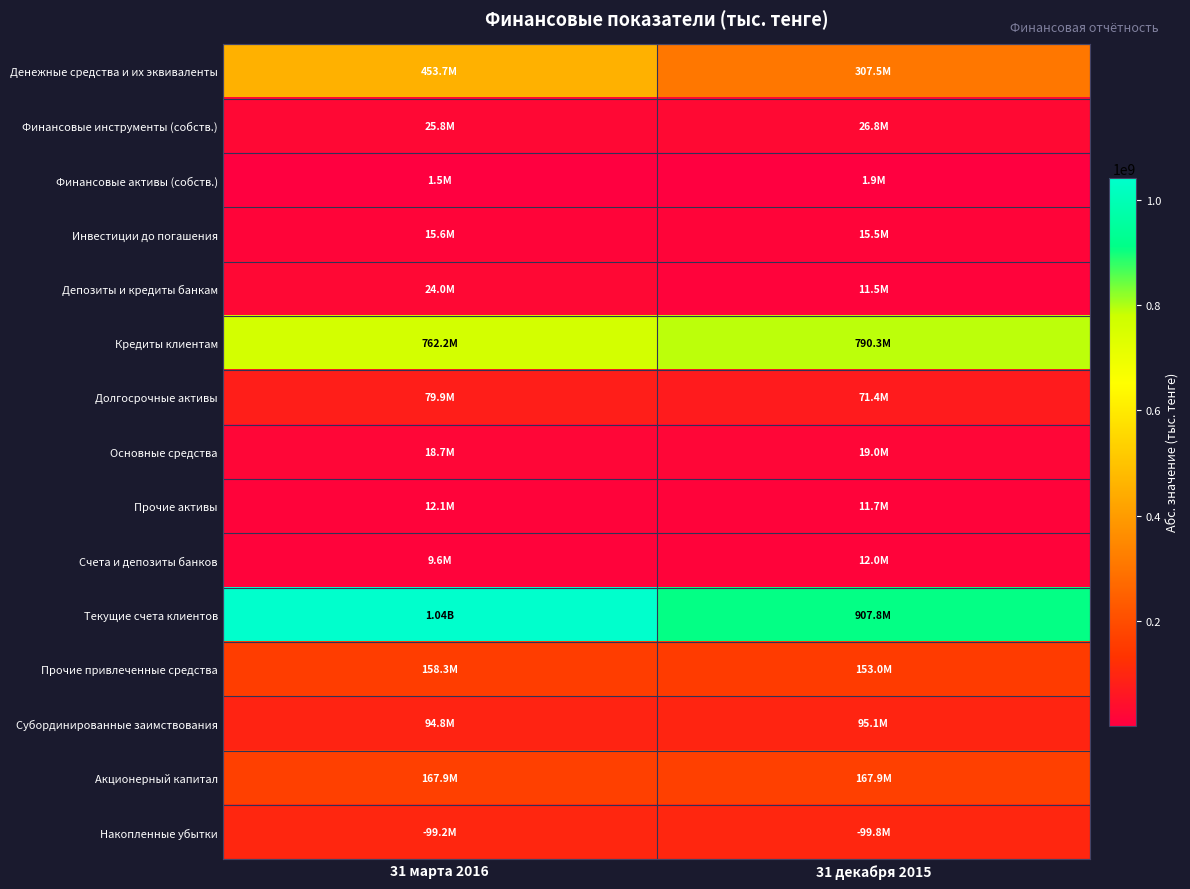

Reading right to left, what are all the values shown in this chart?

Денежные средства и их эквиваленты: 31 декабря 2015=307512683	31 марта 2016=453728766
Финансовые инструменты (собств.): 31 декабря 2015=26759782	31 марта 2016=25765870
Финансовые активы (собств.): 31 декабря 2015=1863355	31 марта 2016=1471935
Инвестиции до погашения: 31 декабря 2015=15471825	31 марта 2016=15594035
Депозиты и кредиты банкам: 31 декабря 2015=11481874	31 марта 2016=24008440
Кредиты клиентам: 31 декабря 2015=790282556	31 марта 2016=762202053
Долгосрочные активы: 31 декабря 2015=71385592	31 марта 2016=79855912
Основные средства: 31 декабря 2015=18991086	31 марта 2016=18658545
Прочие активы: 31 декабря 2015=11673704	31 марта 2016=12127157
Счета и депозиты банков: 31 декабря 2015=11977802	31 марта 2016=9643240
Текущие счета клиентов: 31 декабря 2015=907824271	31 марта 2016=1041257342
Прочие привлеченные средства: 31 декабря 2015=153013623	31 марта 2016=158310234
Субординированные заимствования: 31 декабря 2015=95057199	31 марта 2016=94799419
Акционерный капитал: 31 декабря 2015=167878470	31 марта 2016=167878470
Накопленные убытки: 31 декабря 2015=99806356	31 марта 2016=99199685